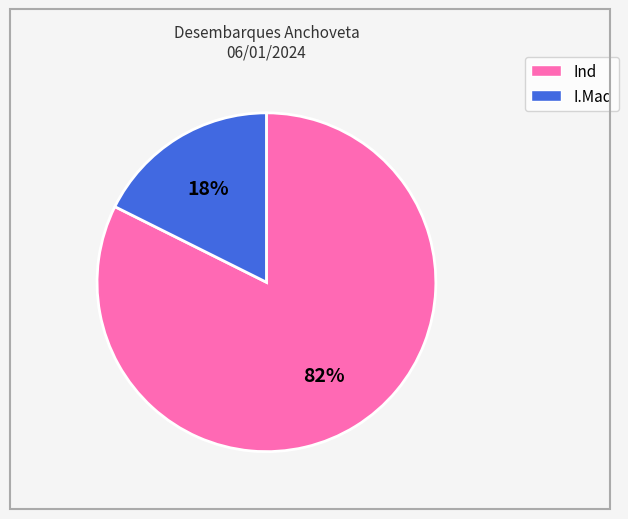

What is the smallest slice in the pie chart?

I.Mad